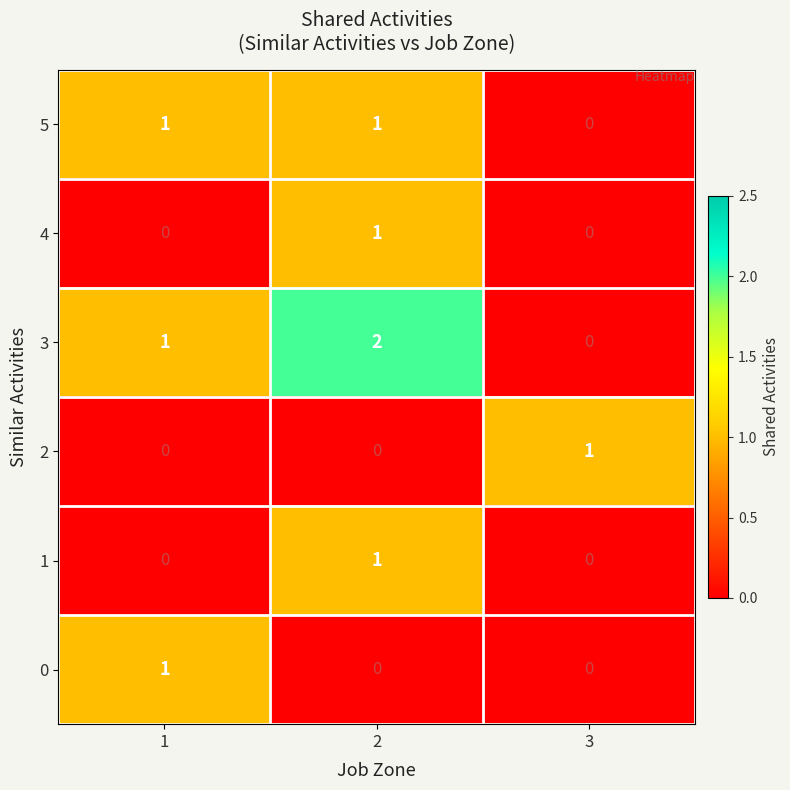

The 4 series shows 0 at 1. True or false?

True